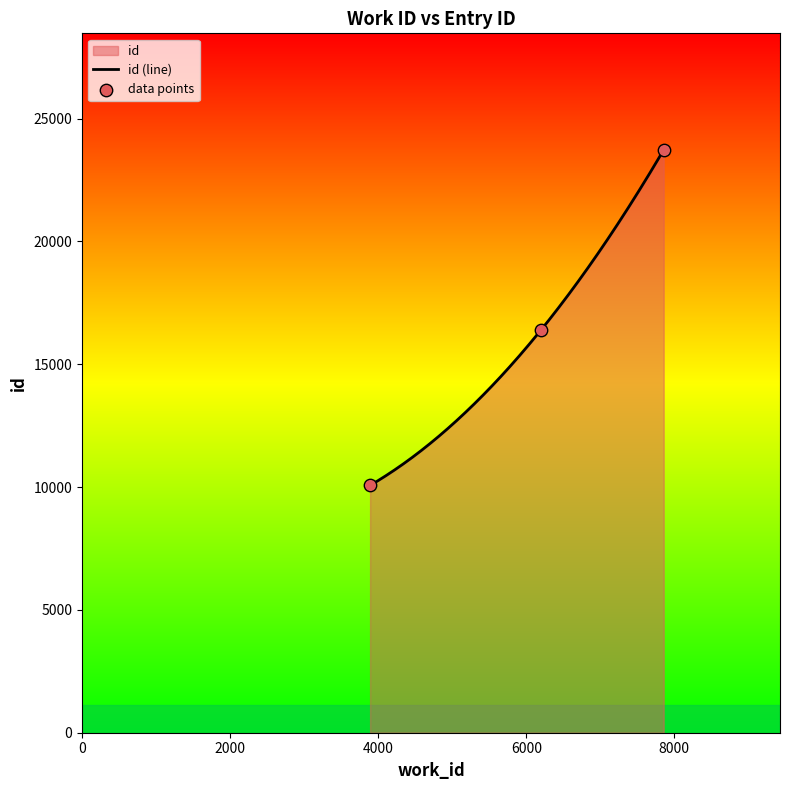

Approximately how many times larger is the value at 7856 compared to 6198?

1.4